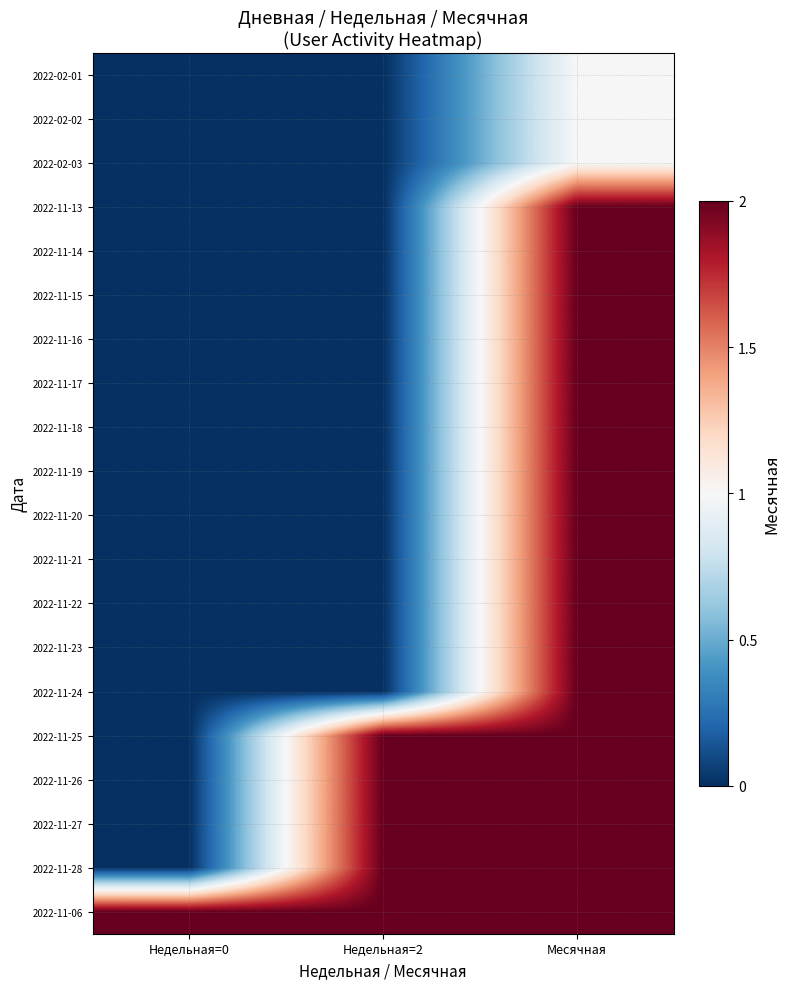

At Месячная, list the series in order from smallest to largest.

2022-02-01, 2022-02-02, 2022-02-03, 2022-11-13, 2022-11-14, 2022-11-15, 2022-11-16, 2022-11-17, 2022-11-18, 2022-11-19, 2022-11-20, 2022-11-21, 2022-11-22, 2022-11-23, 2022-11-24, 2022-11-25, 2022-11-26, 2022-11-27, 2022-11-28, 2022-11-06